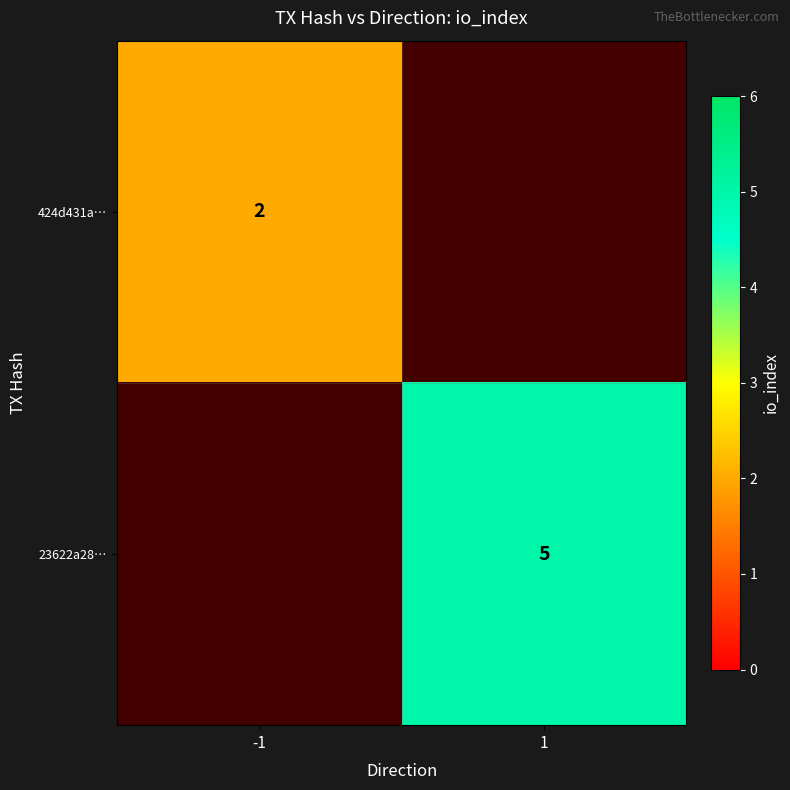

What is the smallest value displayed?

2.0